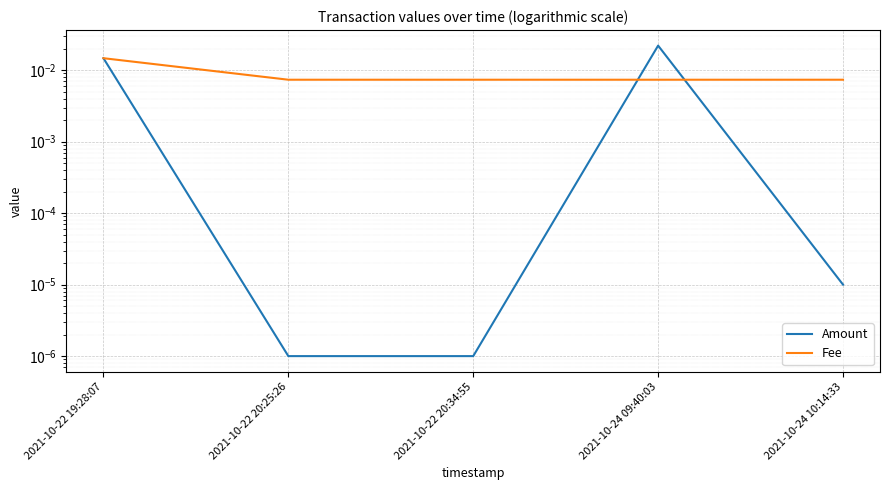

How many intersections are there between Amount and Fee?

2